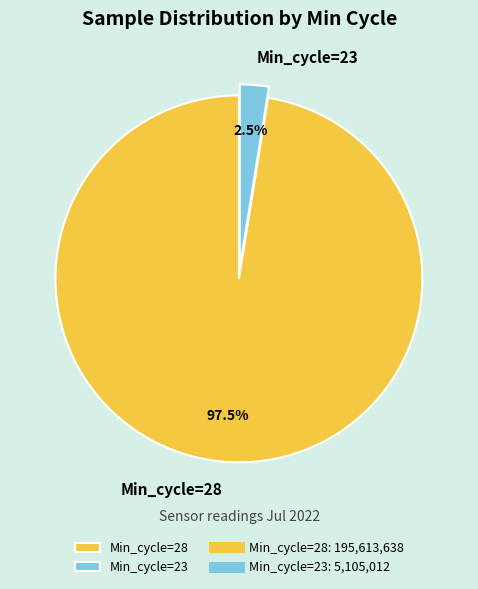

Rank the categories by value from highest to lowest.

Min_cycle=28, Min_cycle=23